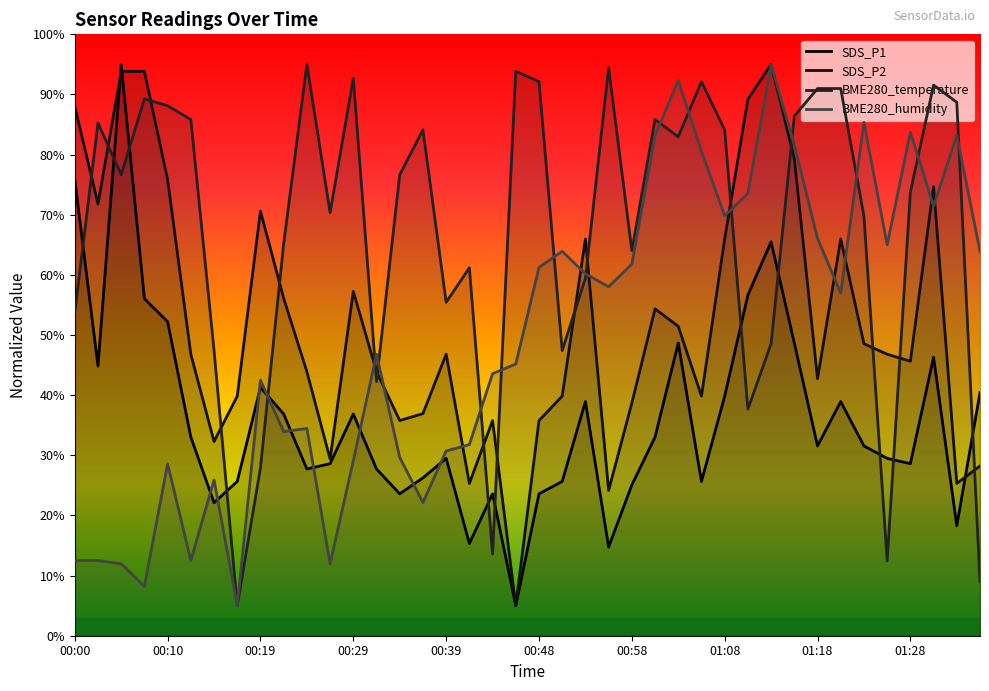

True or false: SDS_P2 has a value of 23.5 at 18.

False